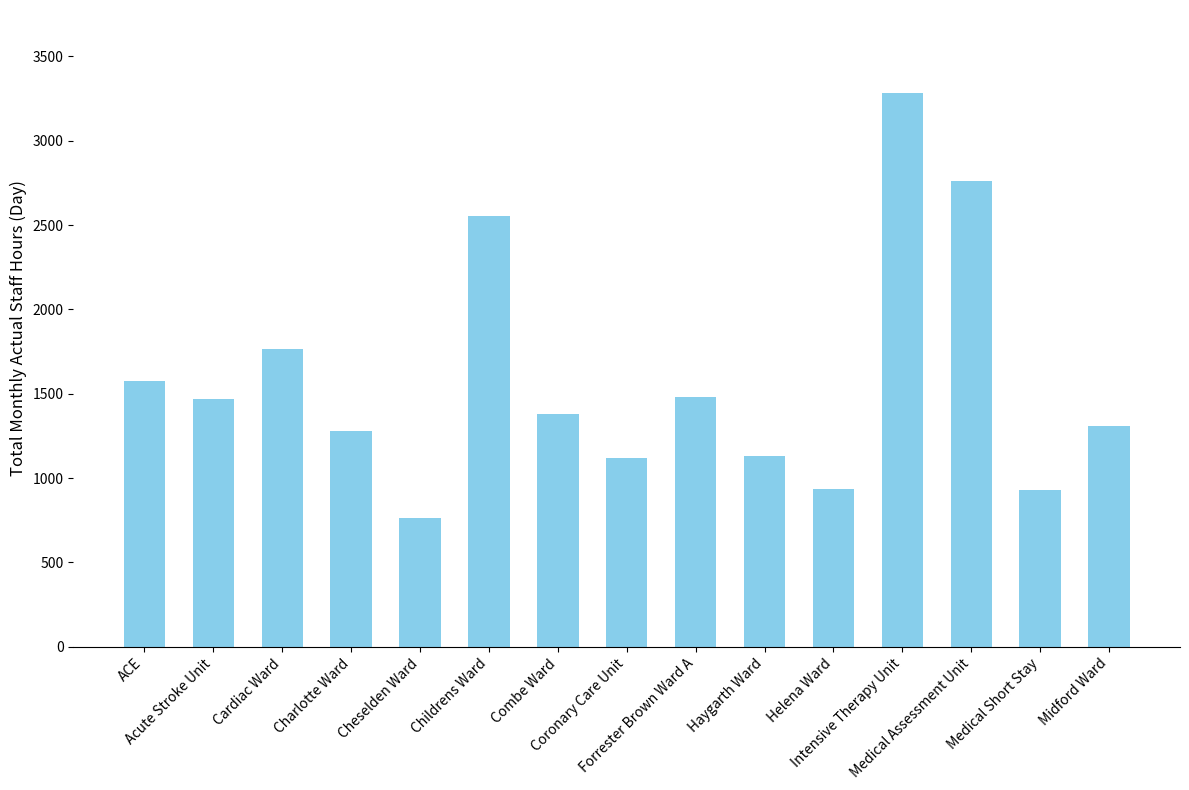

Is it true that the value at Cardiac Ward is 1767.8?

True